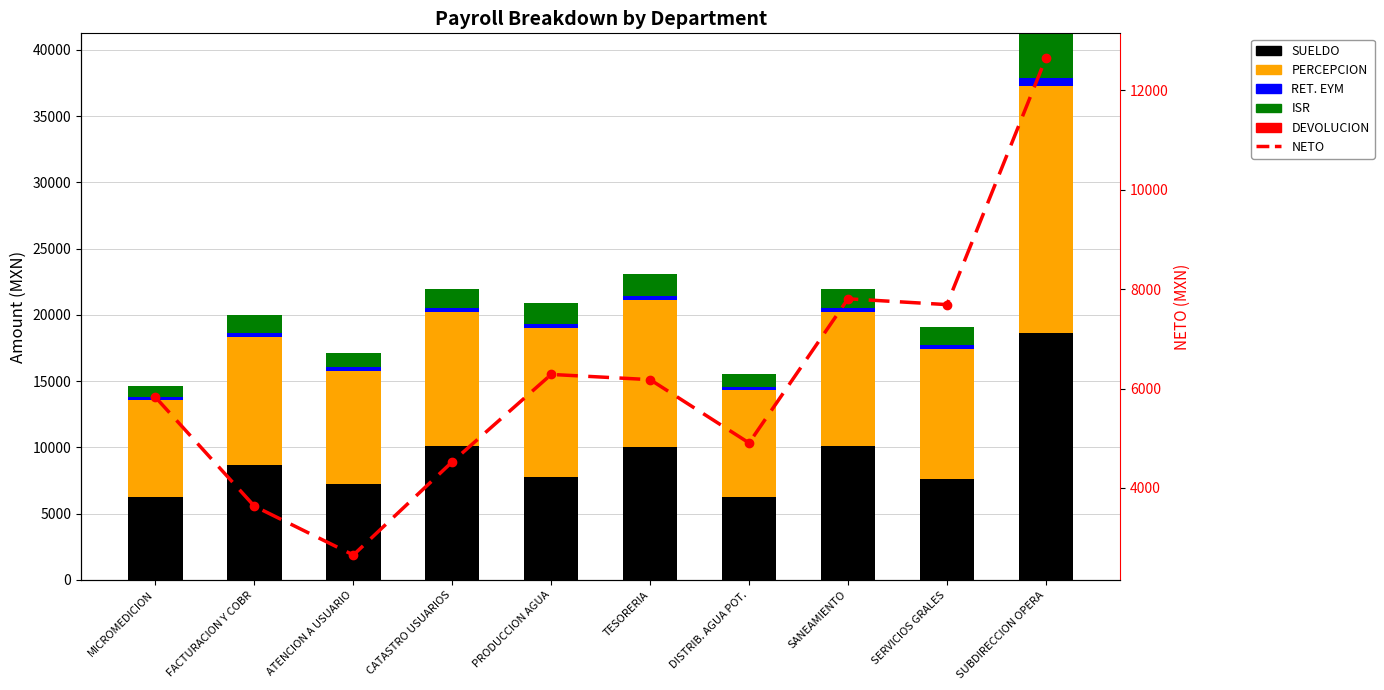

What is the difference between the maximum and minimum values in the ISR series?

2531.5